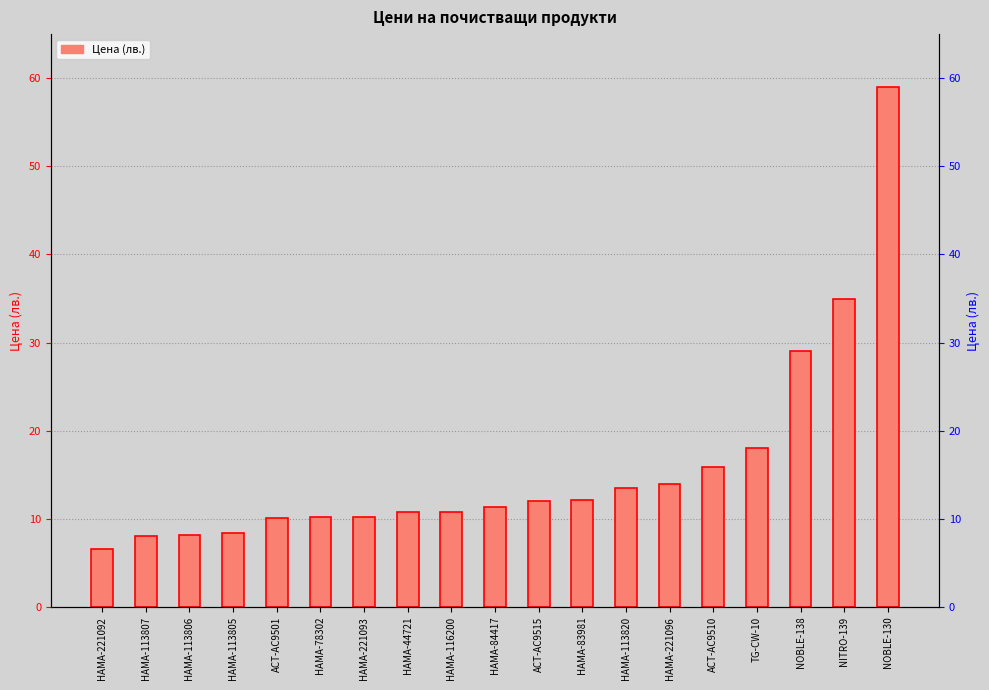

What is the value of the 10th bar from the left?

11.4